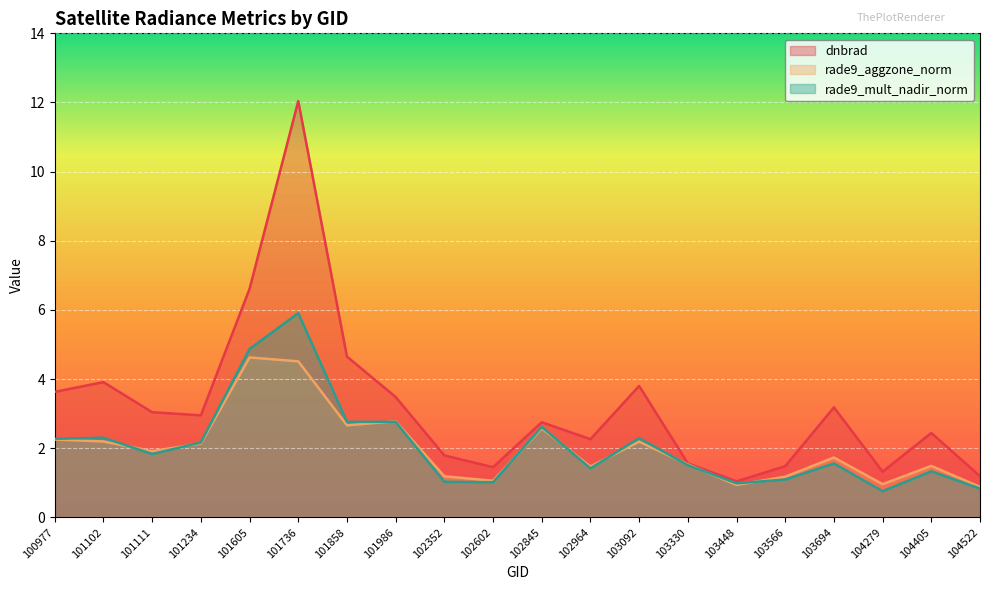

The rade9_aggzone_norm series shows 1.5 at 103330. True or false?

True